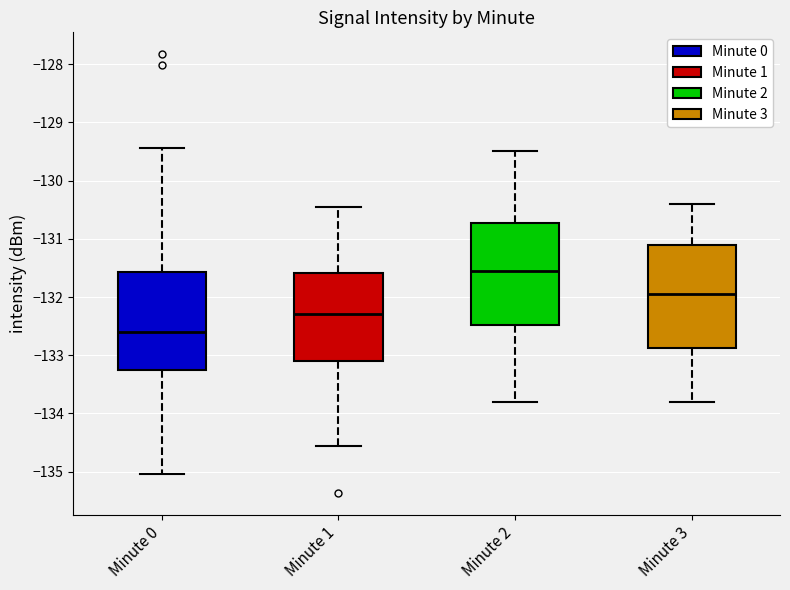

Which box has the lowest median line?

Minute 0